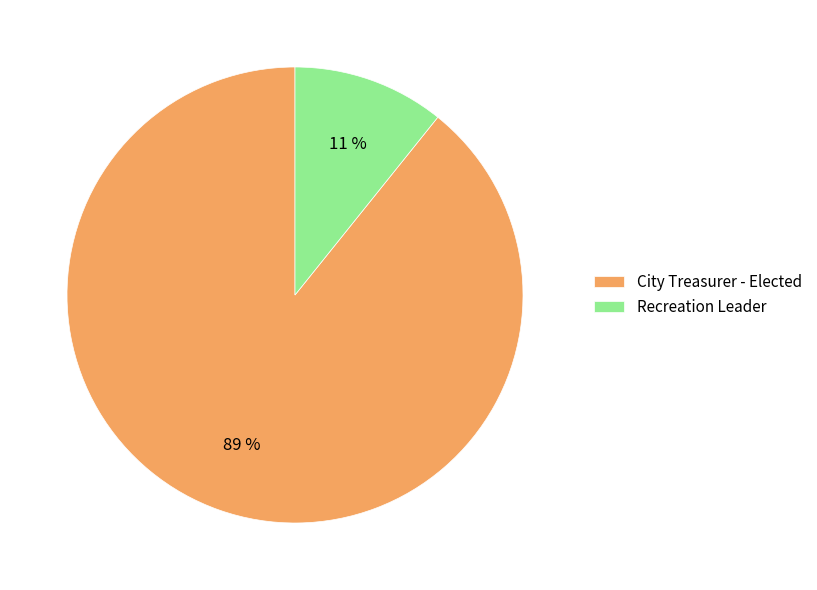

The Recreation Leader slice represents 11% of the pie. True or false?

True